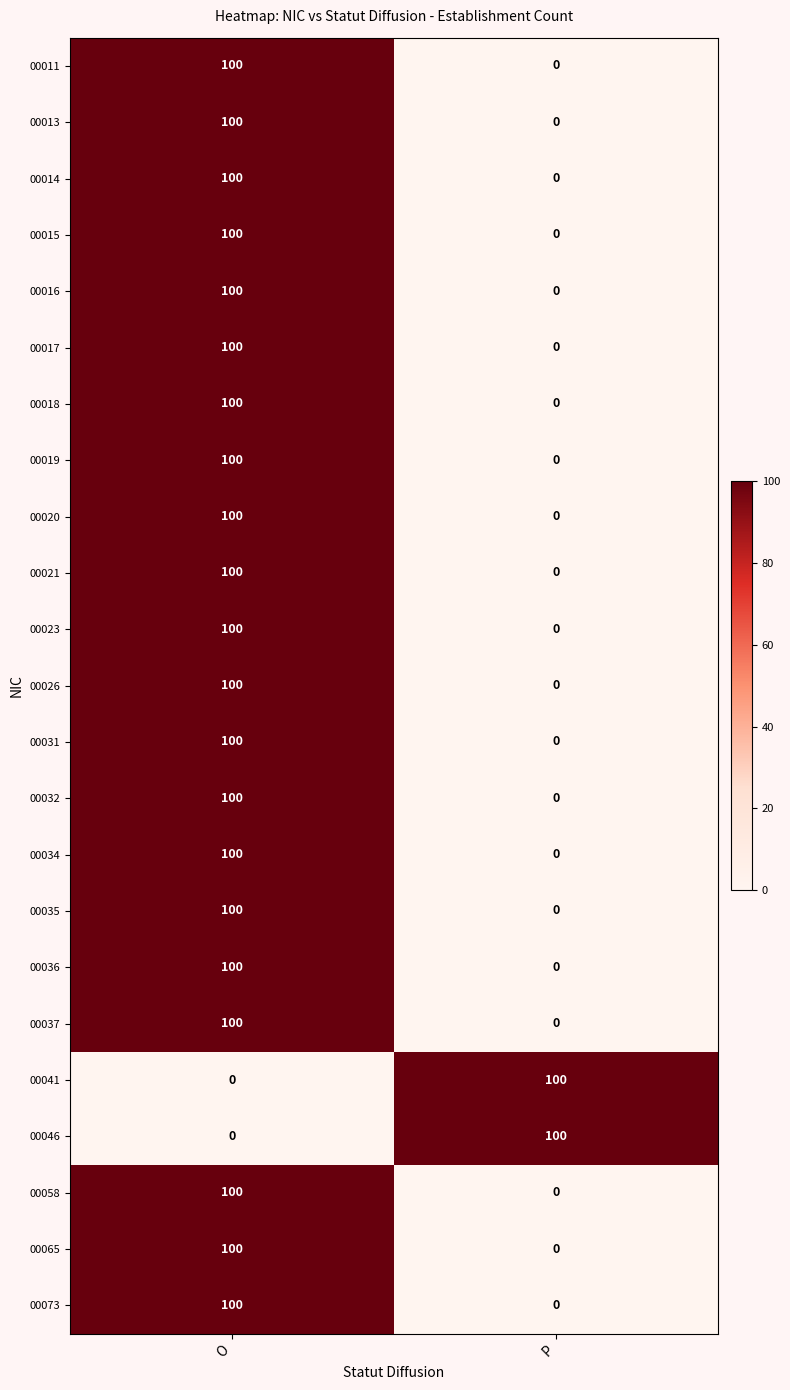

What is the sum of the 00026 values at O and P?

100